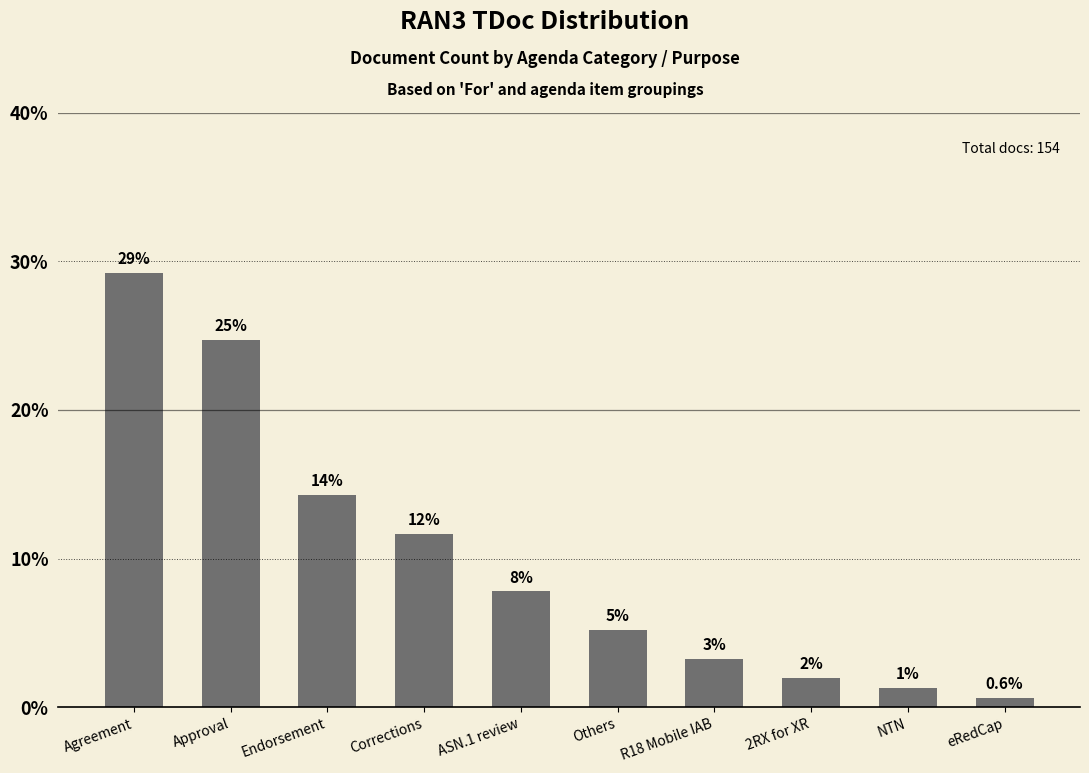

Which label corresponds to the largest value in the chart?

Agreement